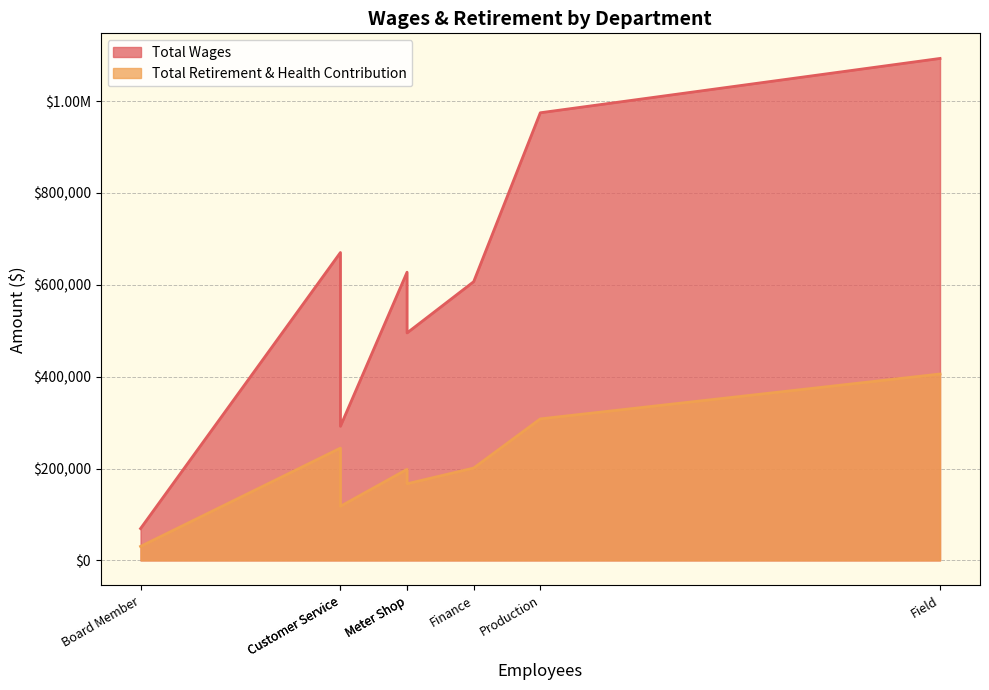

True or false: Total Retirement & Health Contribution has a value of 426753 at Administration.

False